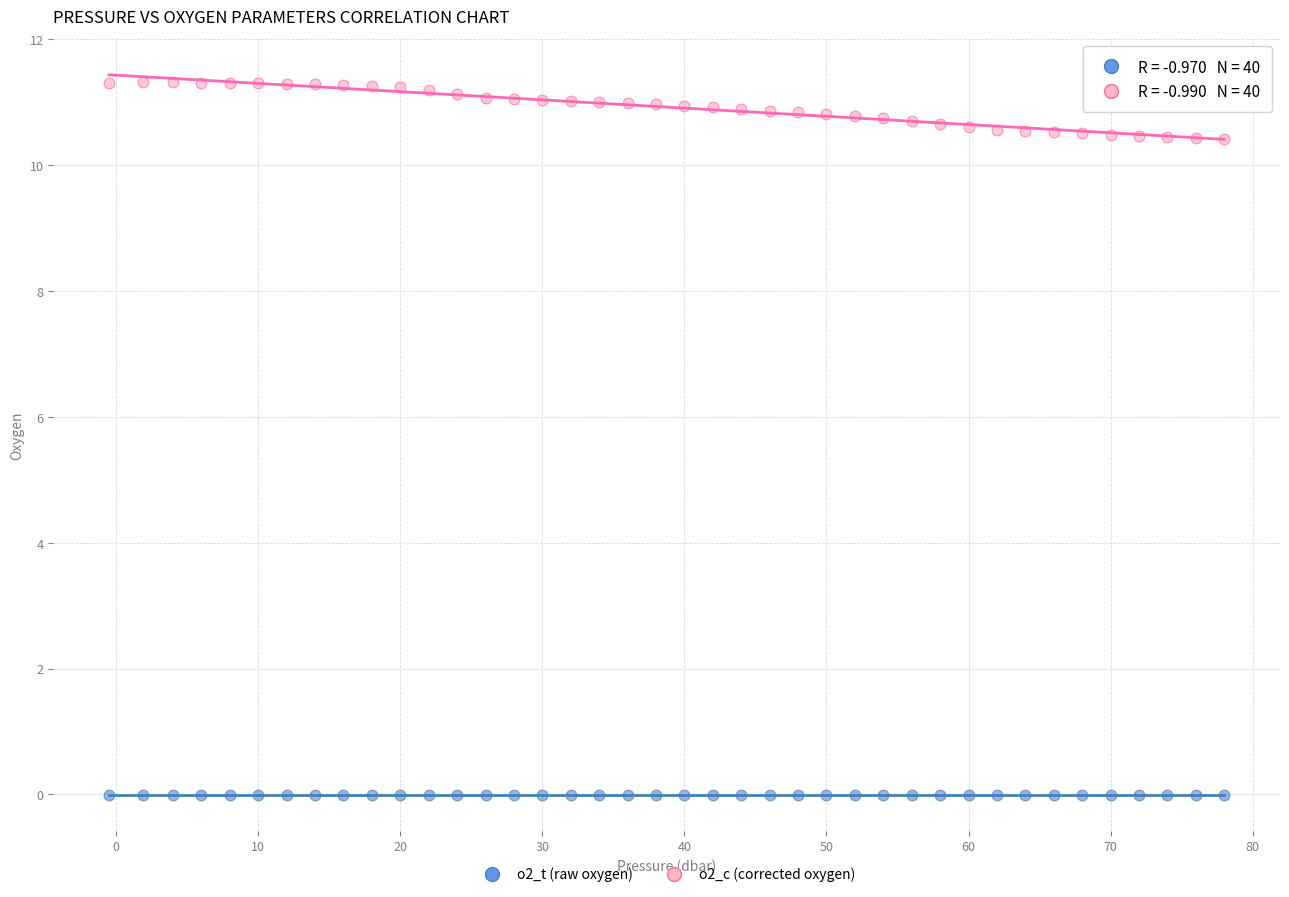

Which series has the largest Y range (max minus min)?

o2_c (corrected oxygen)